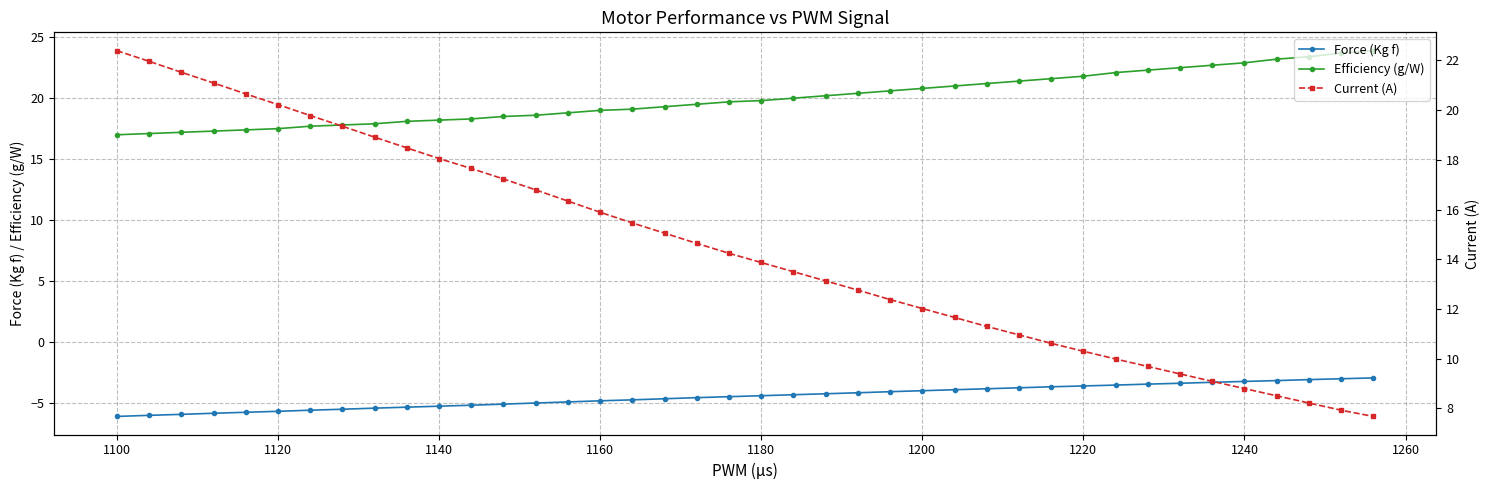

How many distinct data groups are displayed?

3